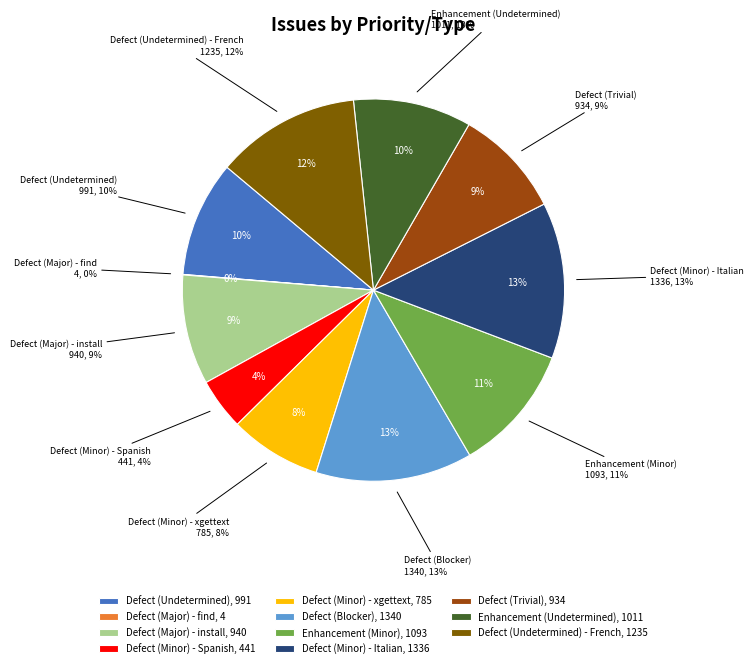

Does Defect (Trivial) represent more than half of the total?

No